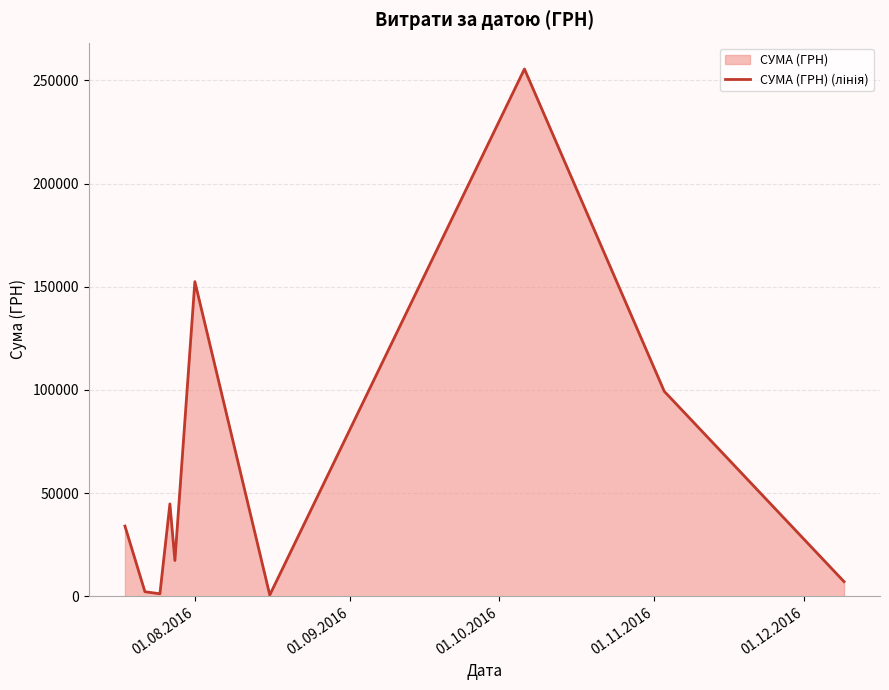

True or false: the data has more than 0 interior local peaks.

True